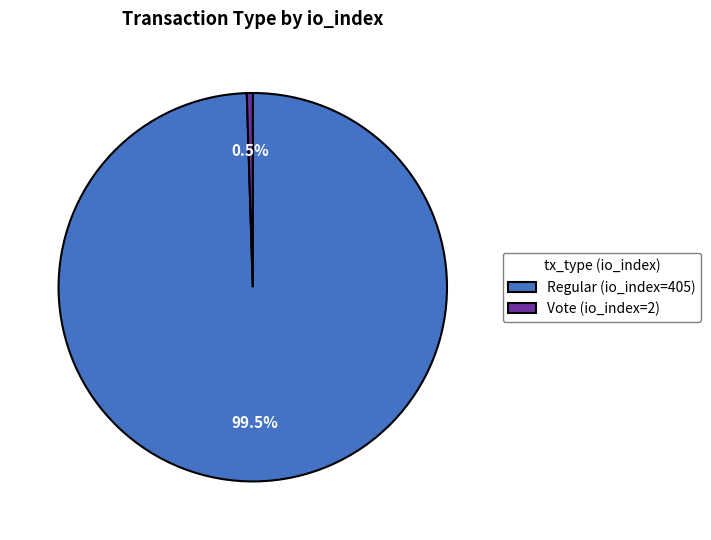

What is the total percentage of Regular (io_index=405) and Vote (io_index=2)?

100.0%